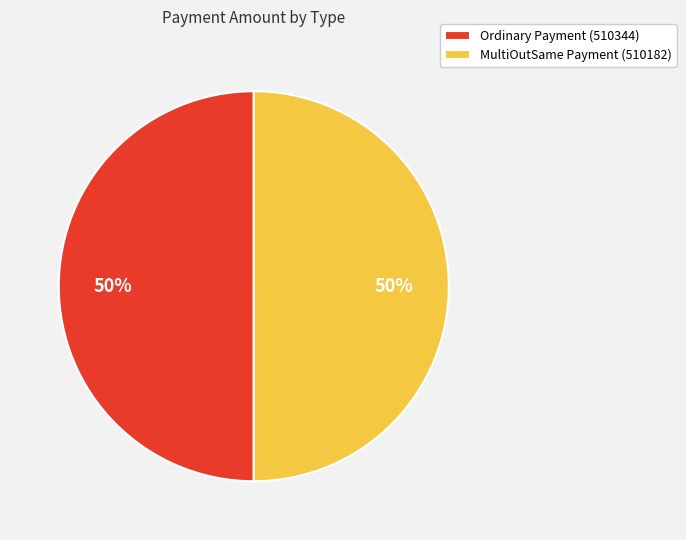

To the nearest percent, what percentage of the pie is MultiOutSame Payment (510182)?

50%